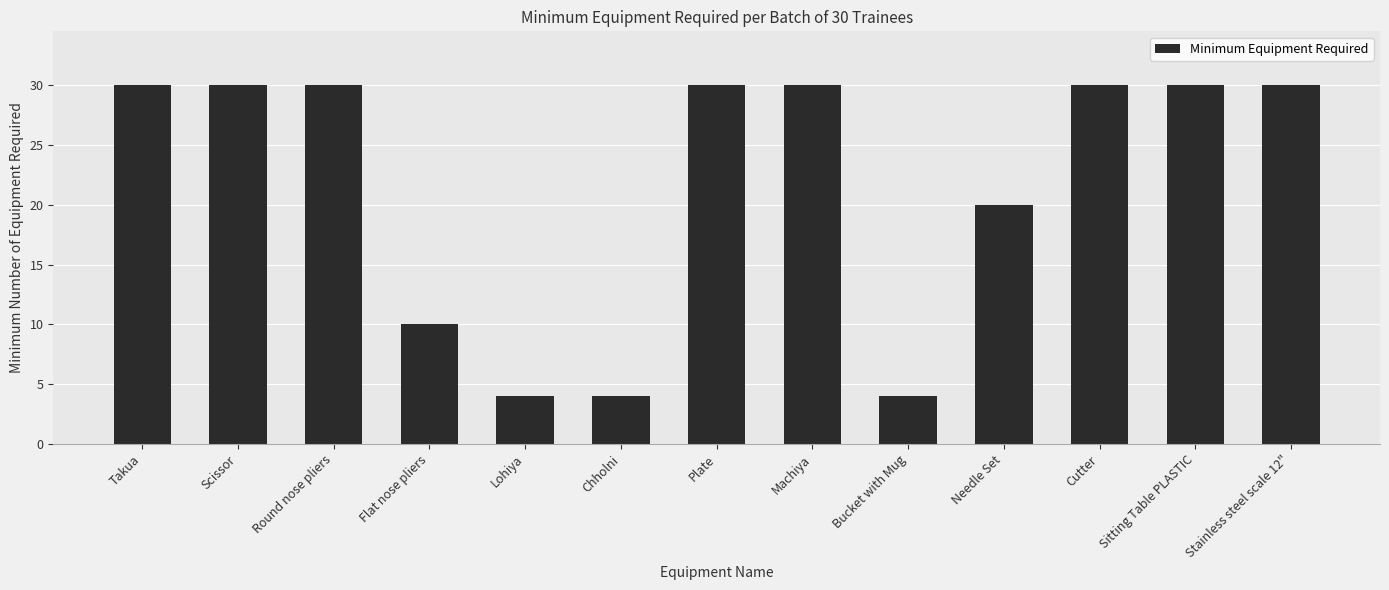

The chart shows a value of 30 at Stainless steel scale 12". True or false?

True